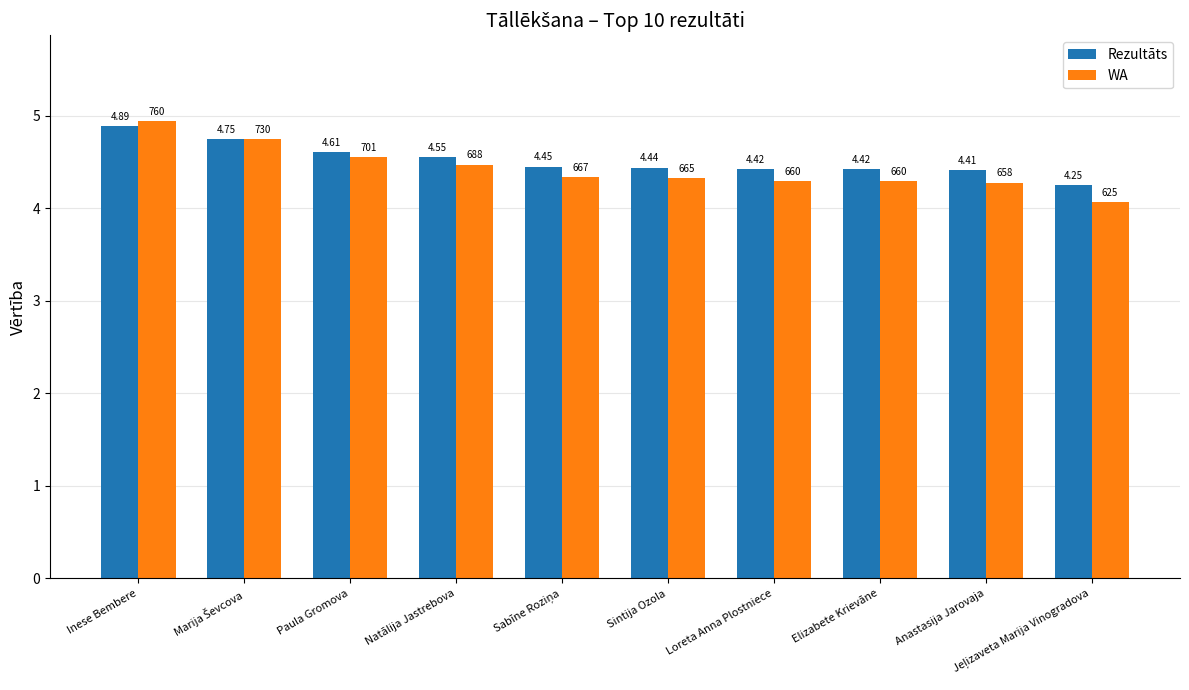

What is the sum of the Rezultāts values at Sintija Ozola and Natālija Jastrebova?

9.0